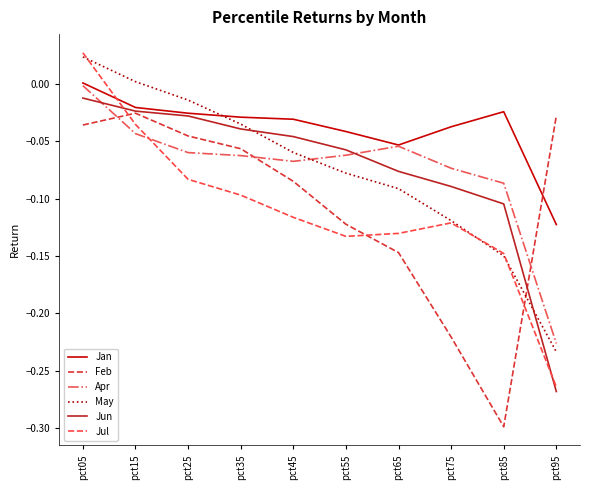

How many interior local peaks does the Jul series have?

1